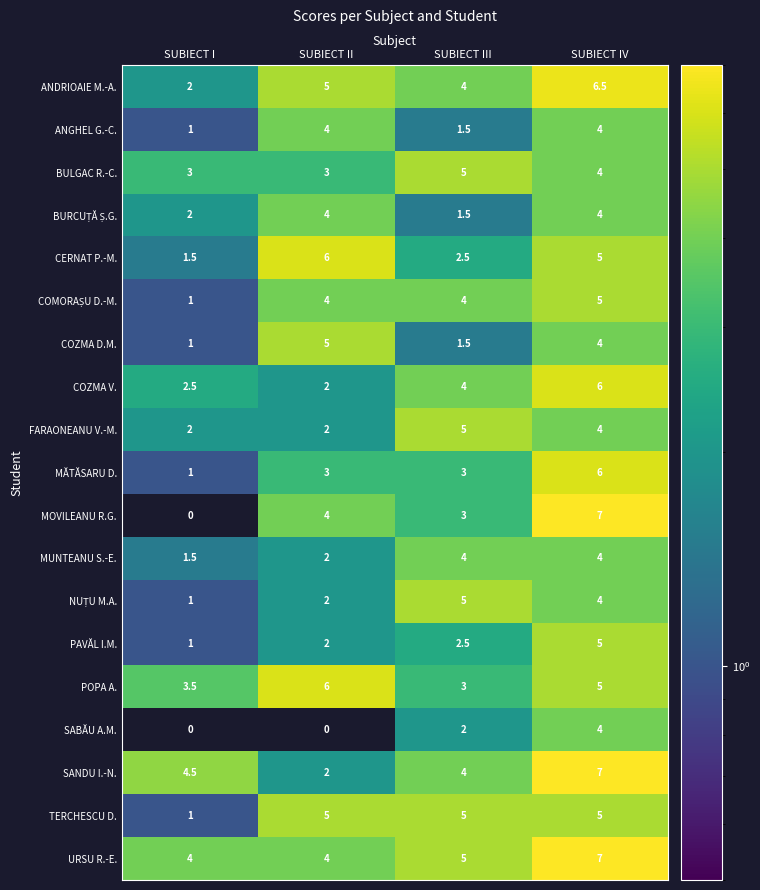

Which series has the largest total across all categories?

URSU R.-E.